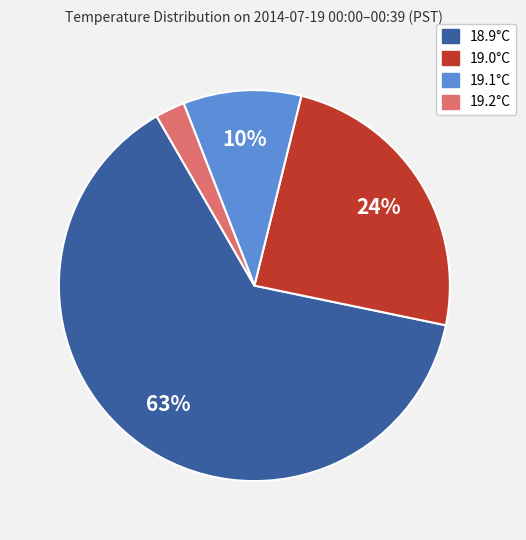

How many slices are in this pie chart?

4